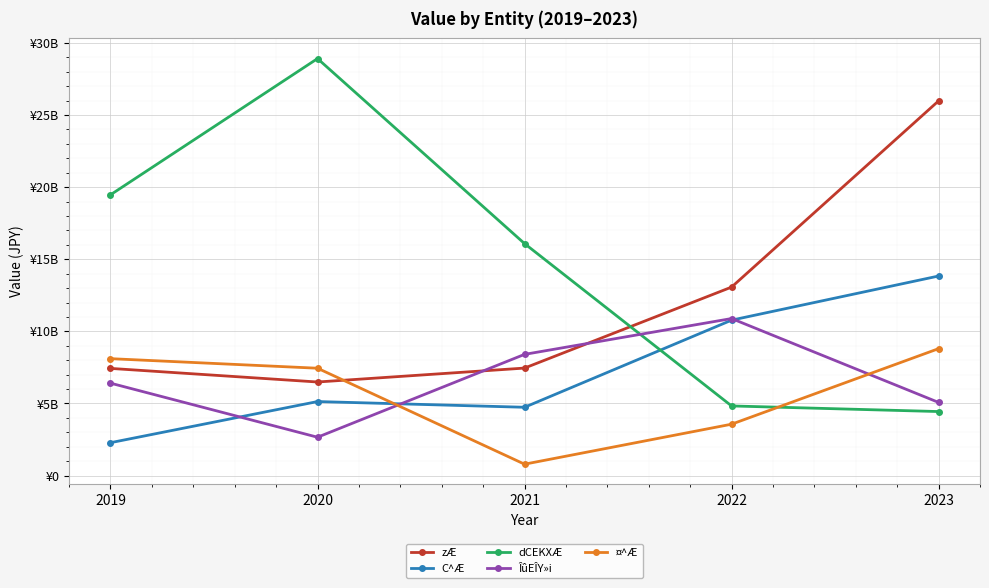

At which category does zÆ reach its first local valley?

2020